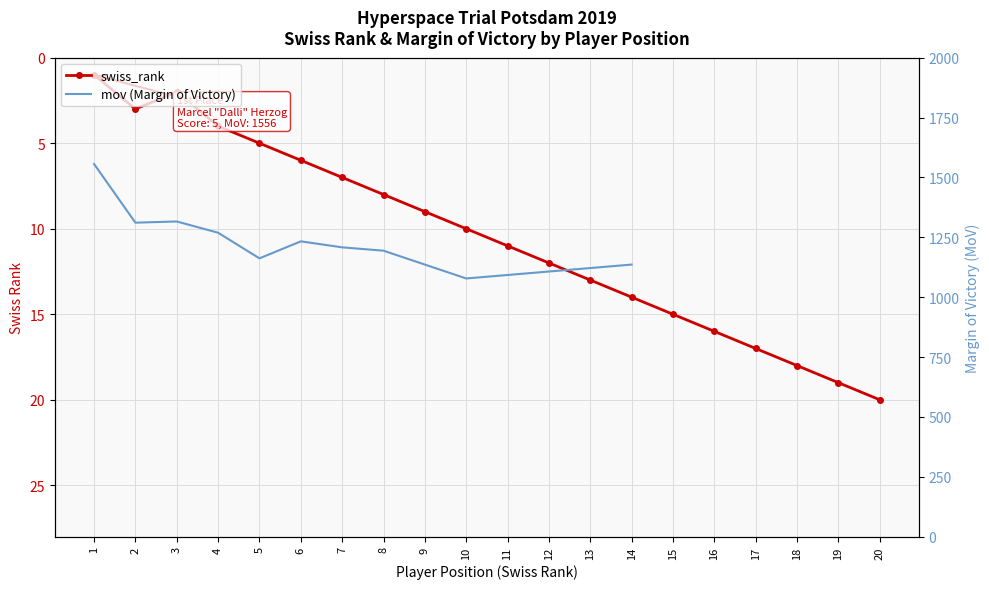

Approximately how many times larger is the value at 7 compared to 8?

0.9